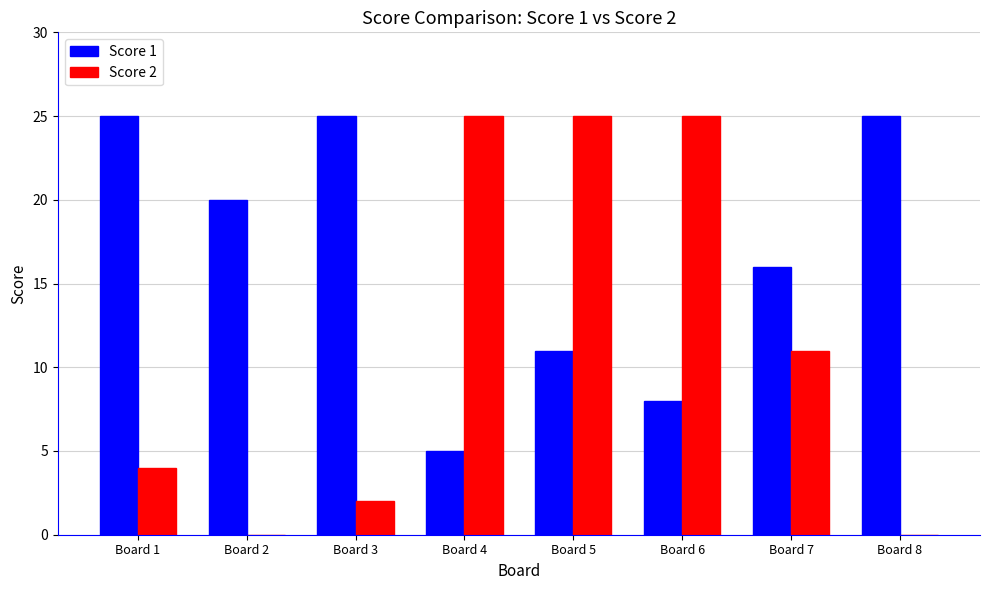

What is the maximum value shown in the chart?

25